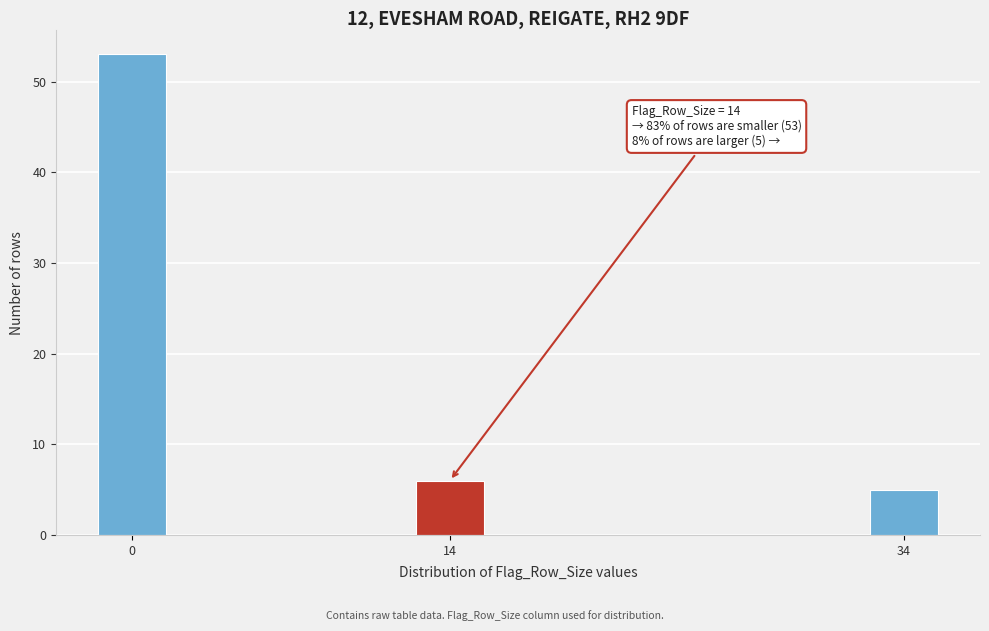

Reading left to right, what are all the values shown in this chart?

0=53	14=6	34=5